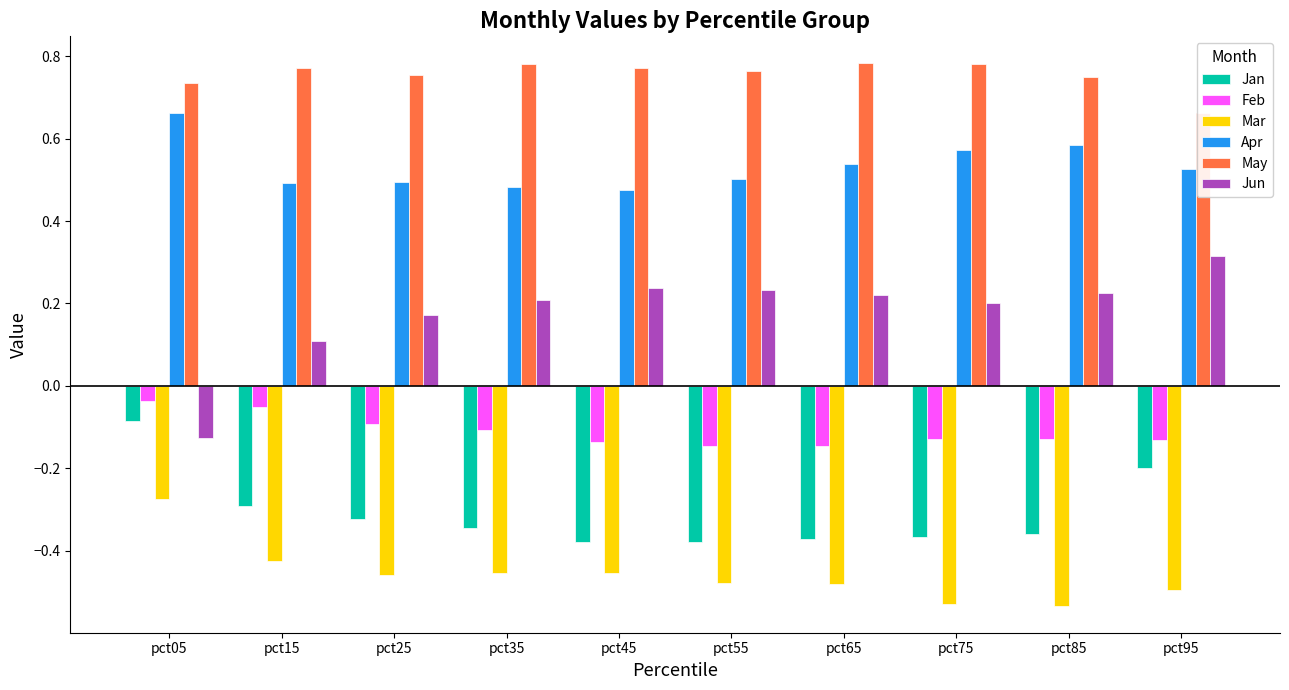

Which series changed the most between pct15 and pct95?

Jun